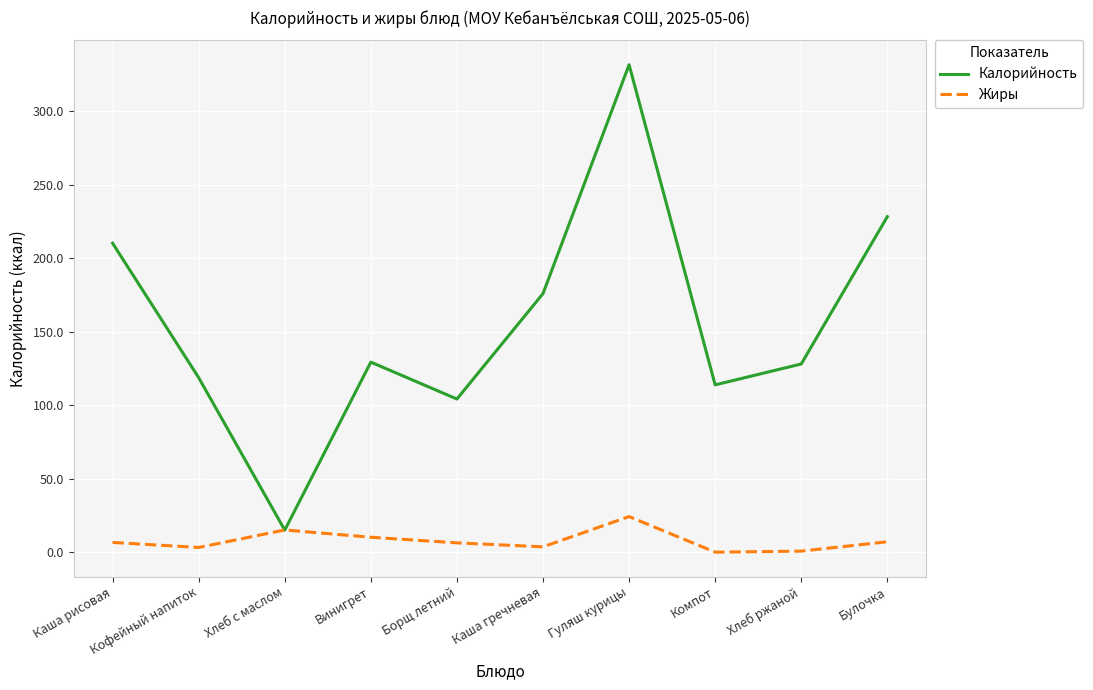

After their last crossing, which series has the higher values: Калорийность or Жиры?

Калорийность